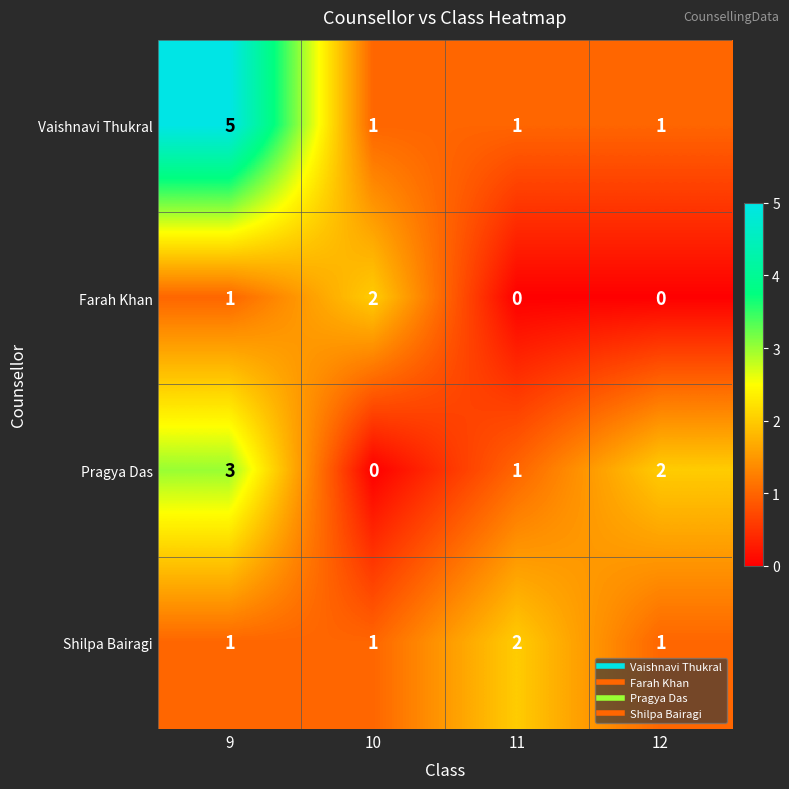

What is the sum of all Vaishnavi Thukral values?

8